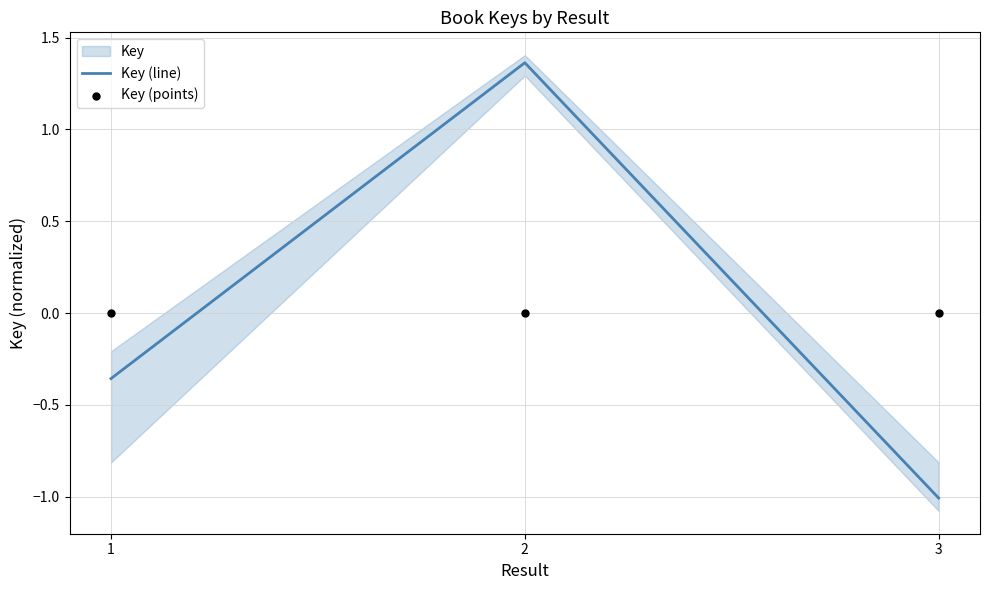

What is the total value across all series at 1?

-0.4